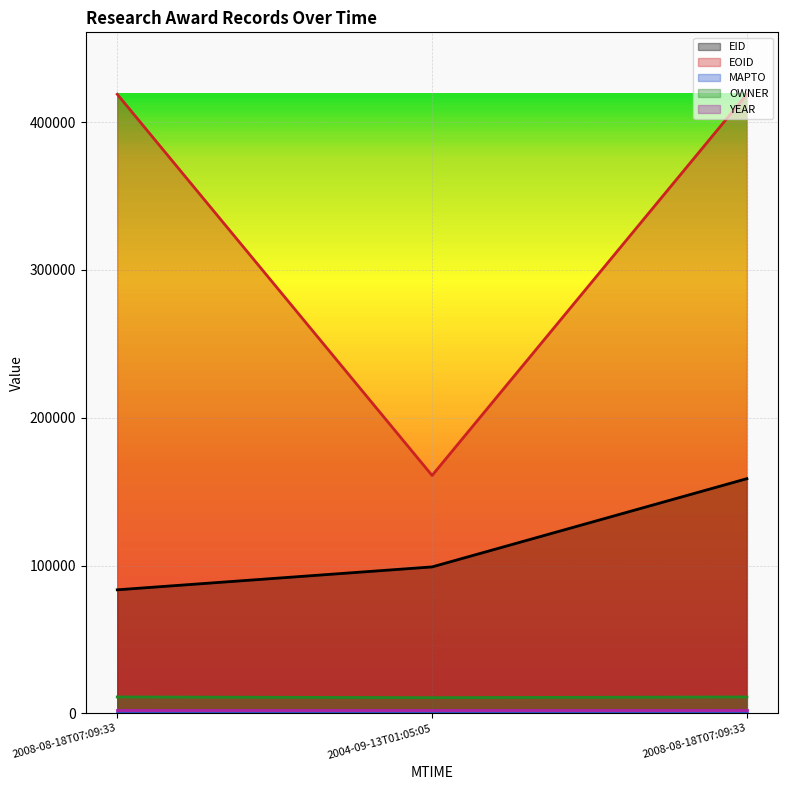

What is the lowest value of the EOID series?

160956